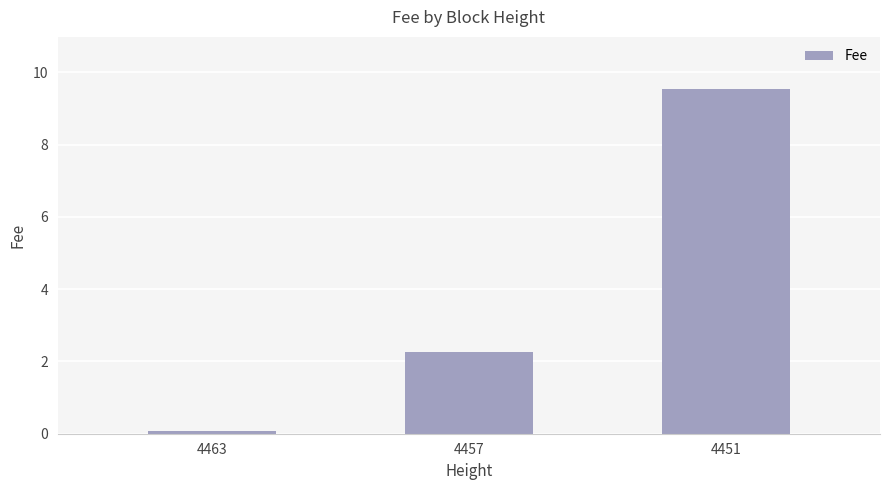

What is the difference between the maximum and minimum values?

9.5